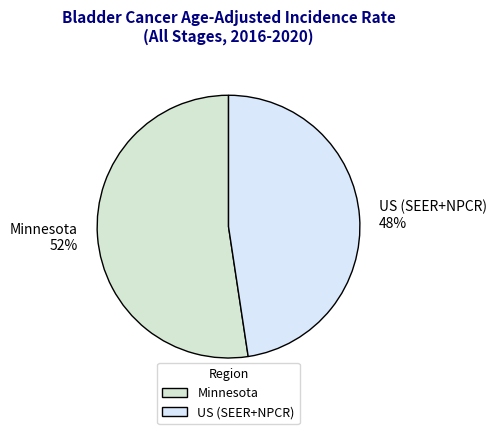

True or false: Minnesota accounts for 59% of the total.

False